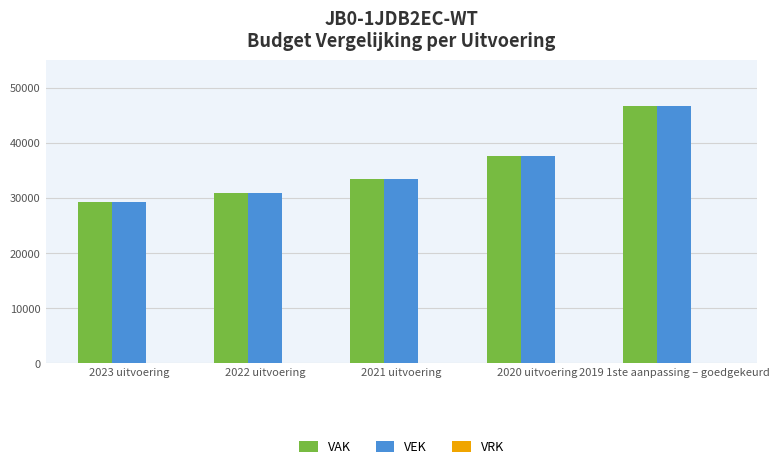

At how many categories does at least one series exceed 30472?

4